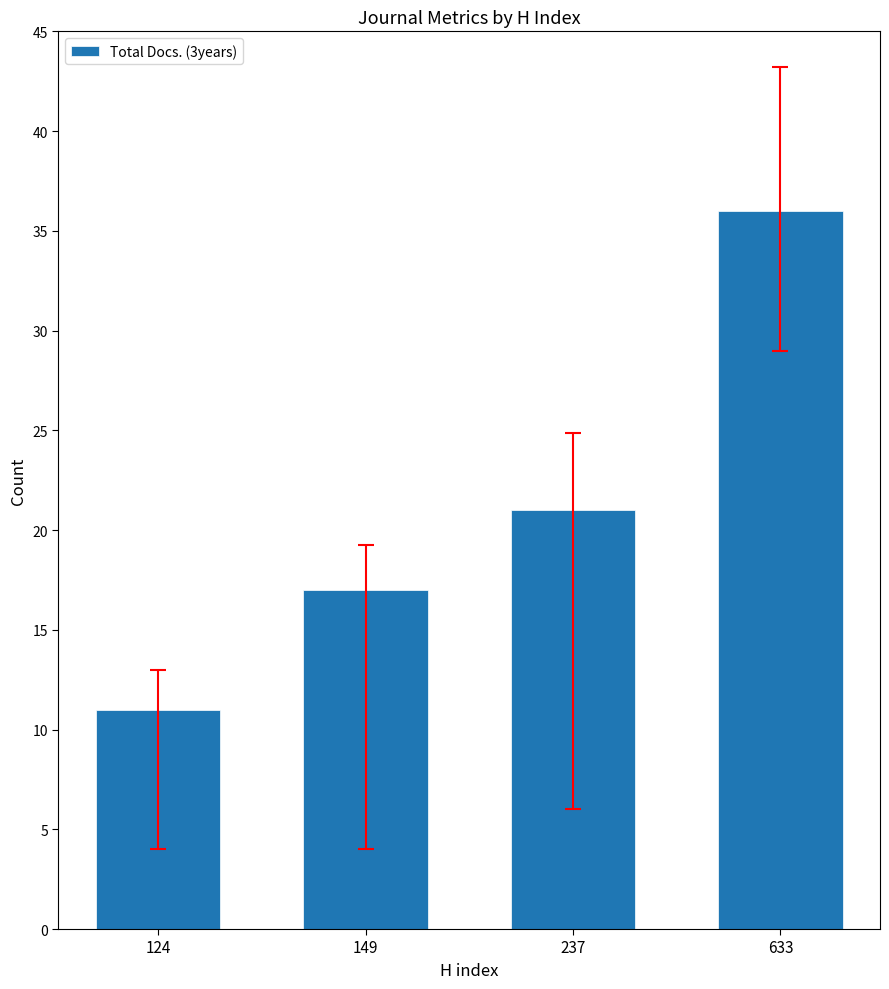

List the labels in order of value, largest first.

633, 237, 149, 124